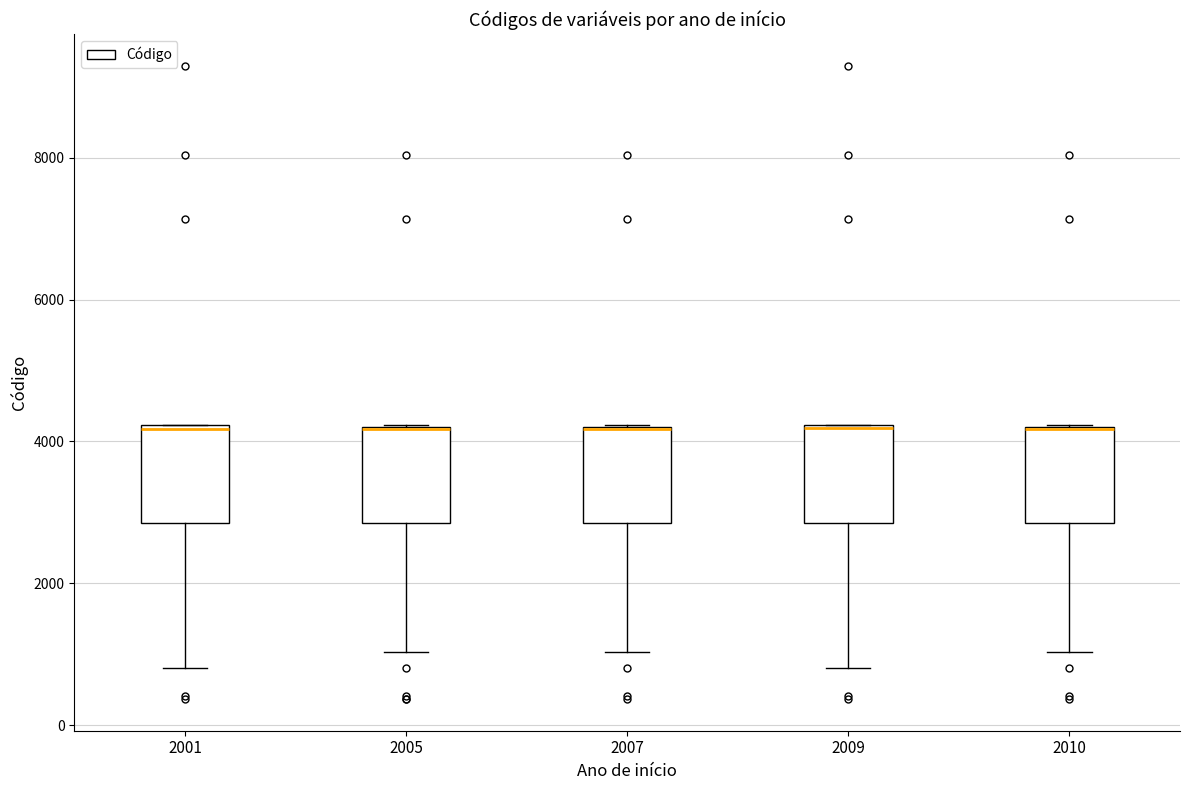

Where is the upper edge of the box at x = 2005 on the y-axis? The values are not printed on the chart, so give them approximately, as read against the axis.

4200